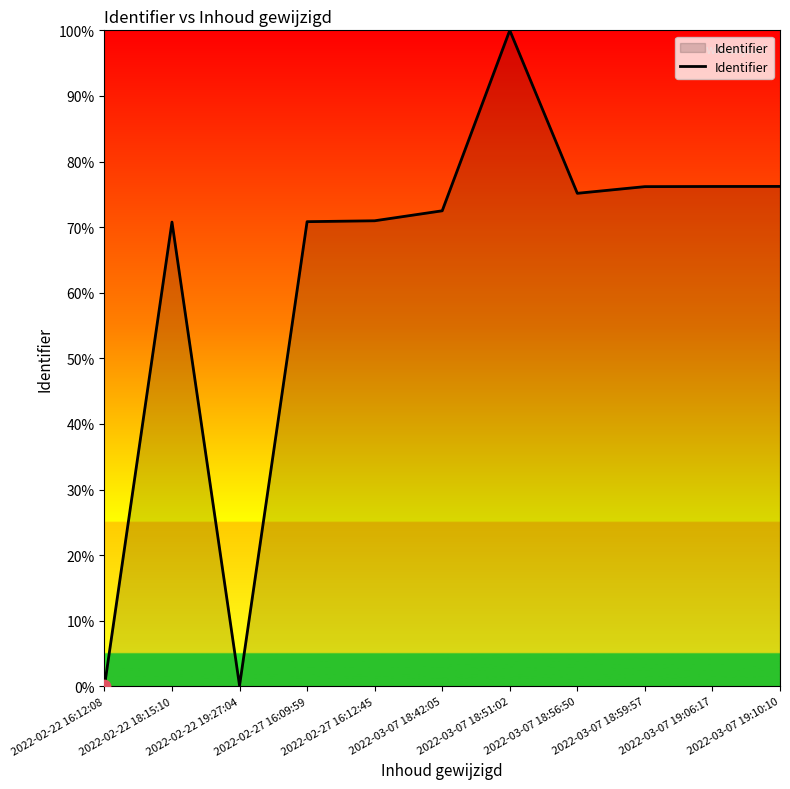

What is the change in value from 2022-02-22 16:12:08 to 2022-02-22 19:27:04?

+0.1